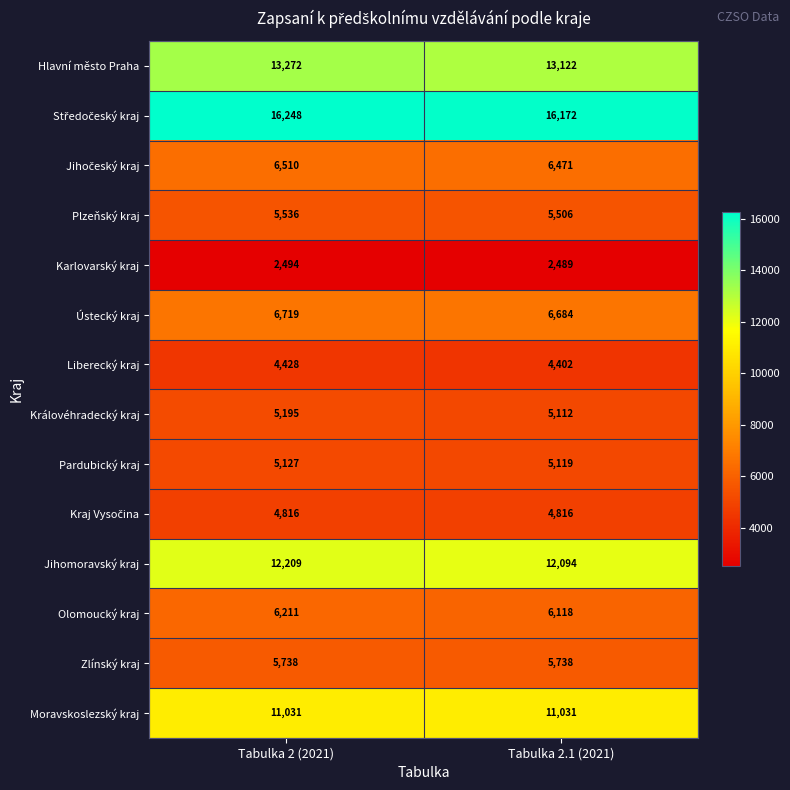

What is the lowest value of the Královéhradecký kraj series?

5112